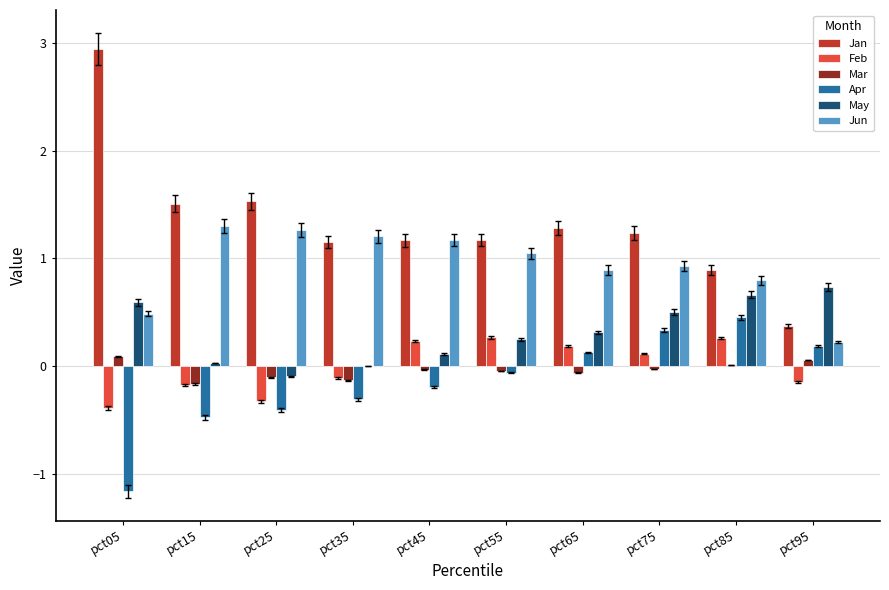

Is it true that Jan equals 1.3 at pct65?

True